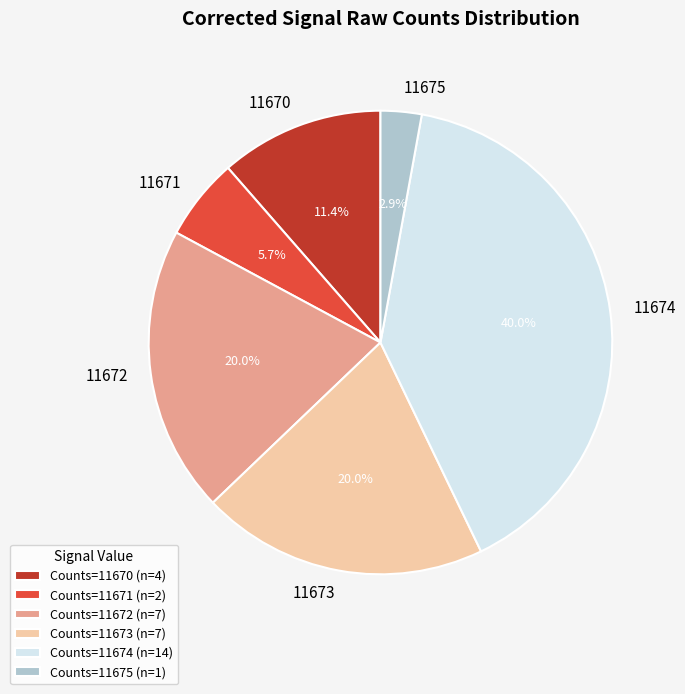

Does 11674 represent more than half of the total?

No